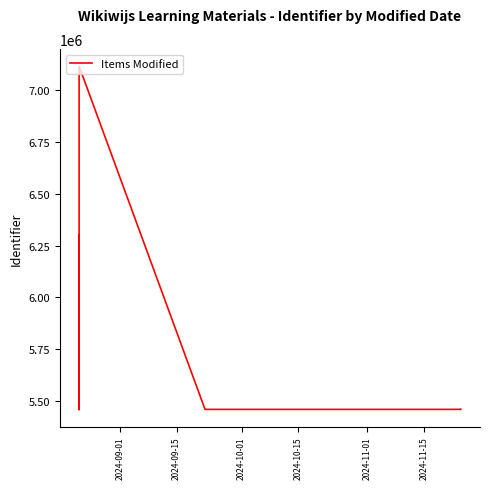

What is the minimum value shown in the chart?

5459757